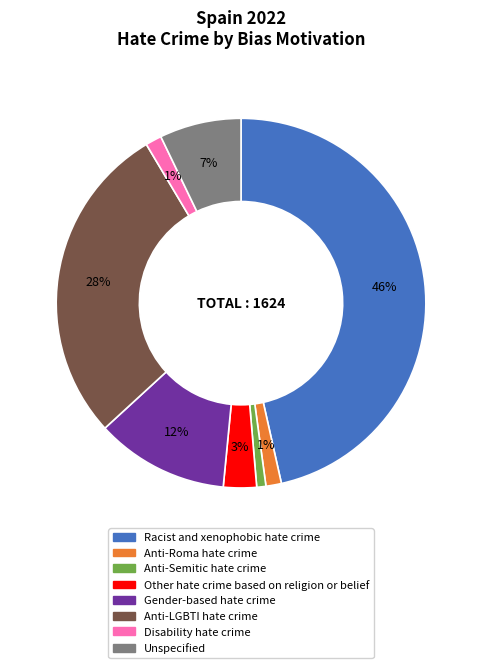

What percentage is the Disability hate crime slice, to the nearest percent?

1%